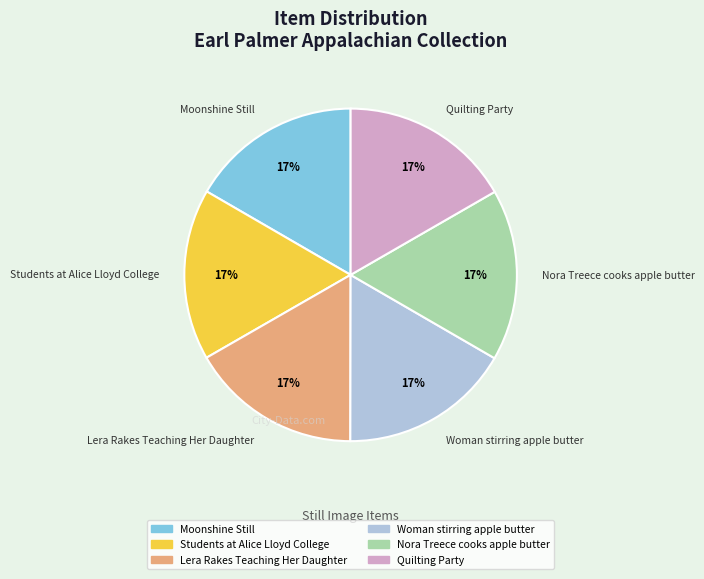

What percentage is the Woman stirring apple butter slice, to the nearest percent?

17%